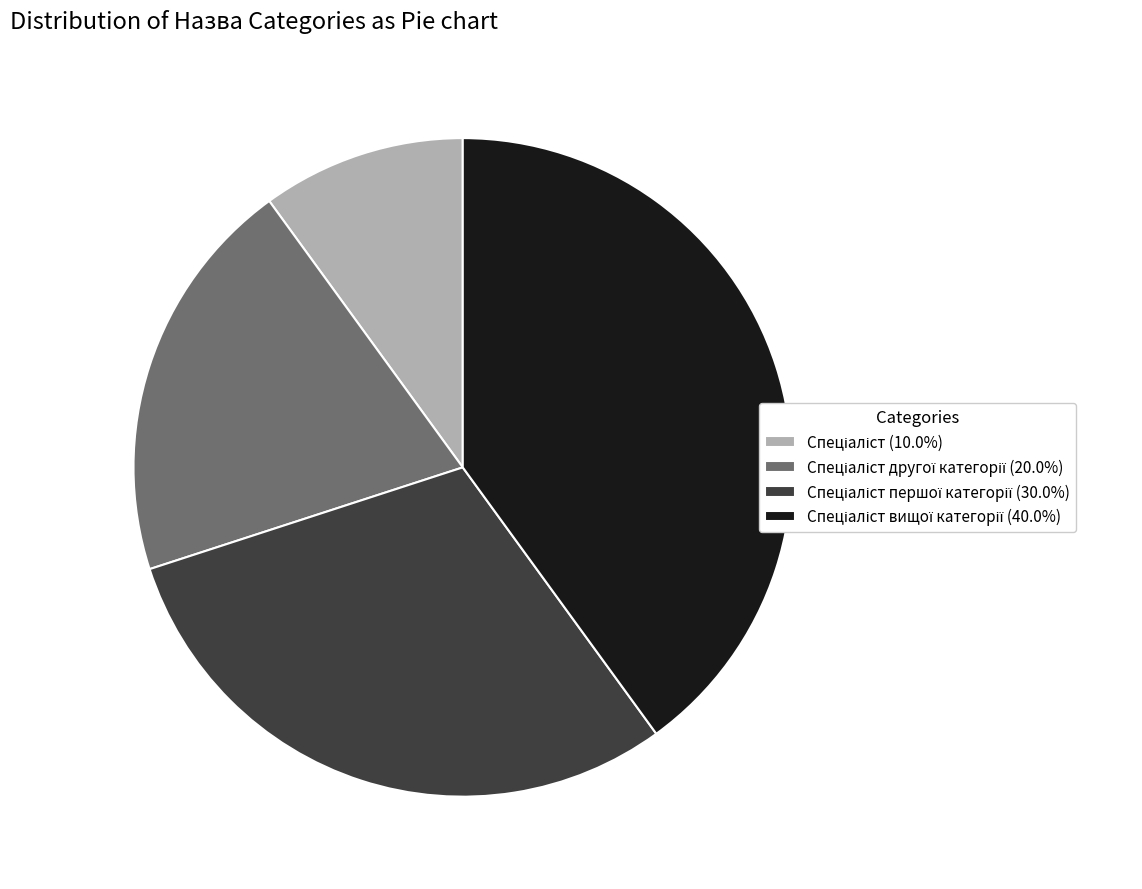

Is there a majority slice in this chart?

No